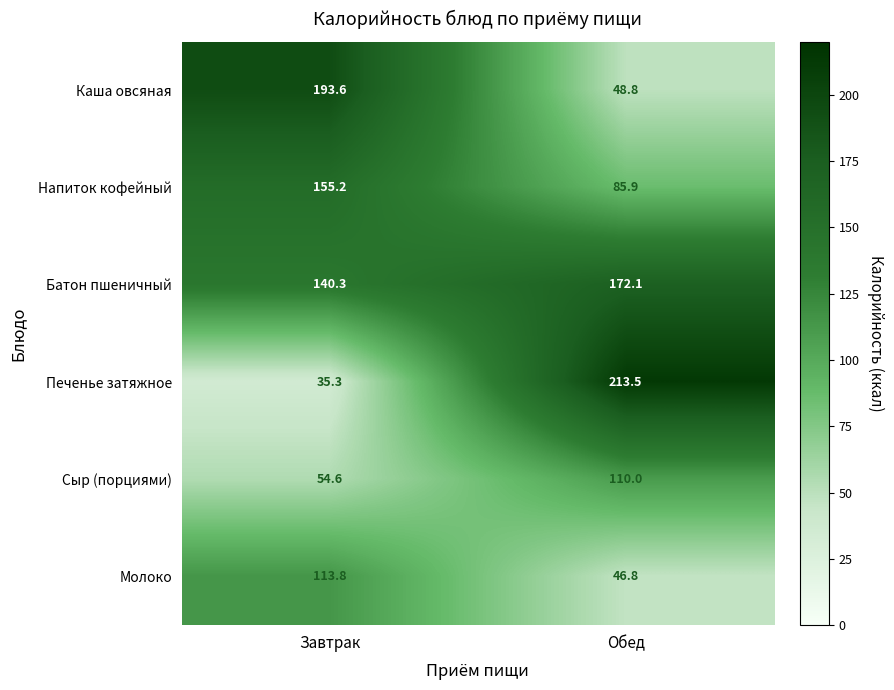

What is the sum of the Напиток кофейный values at Завтрак and Обед?

241.1